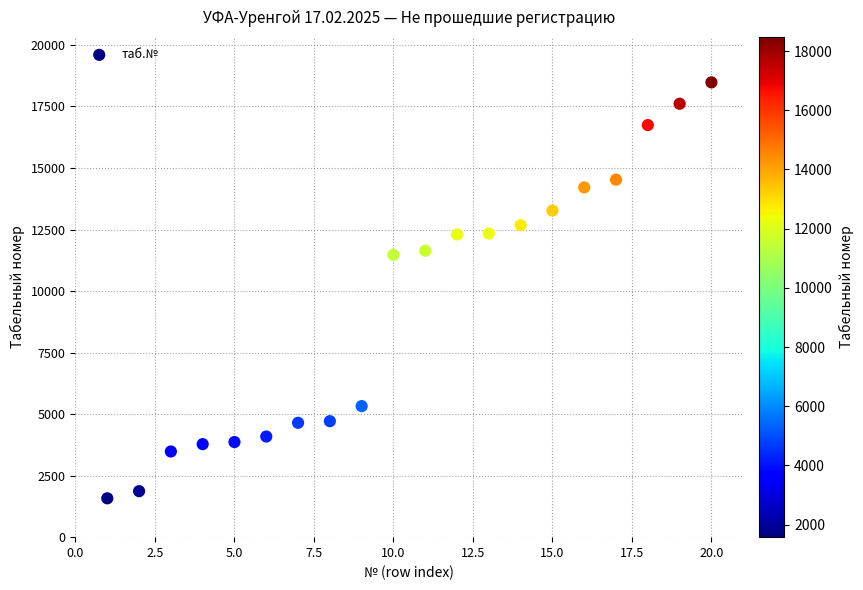

What is the range of X values (max minus min)?

19